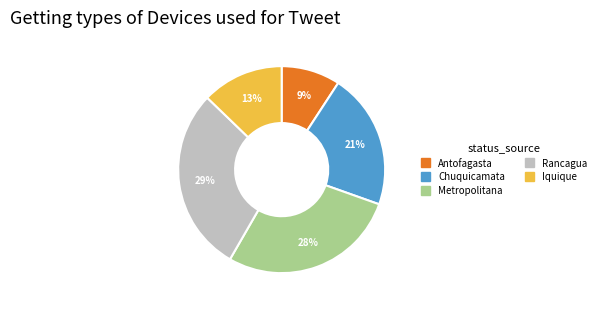

Rank the categories by value from lowest to highest.

Antofagasta, Iquique, Chuquicamata, Metropolitana, Rancagua